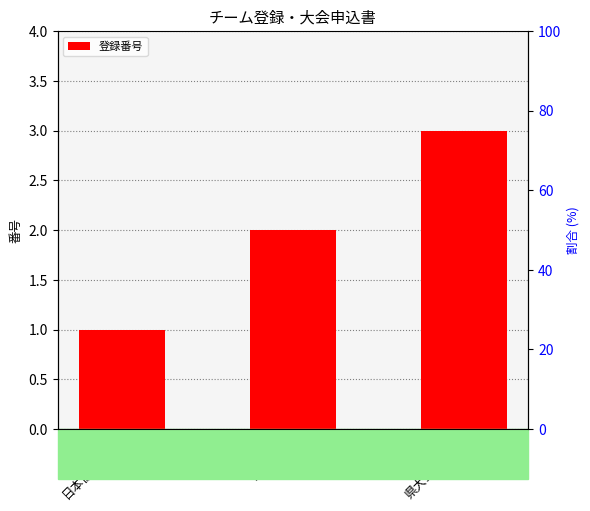

How many values are between 1 and 3?

3